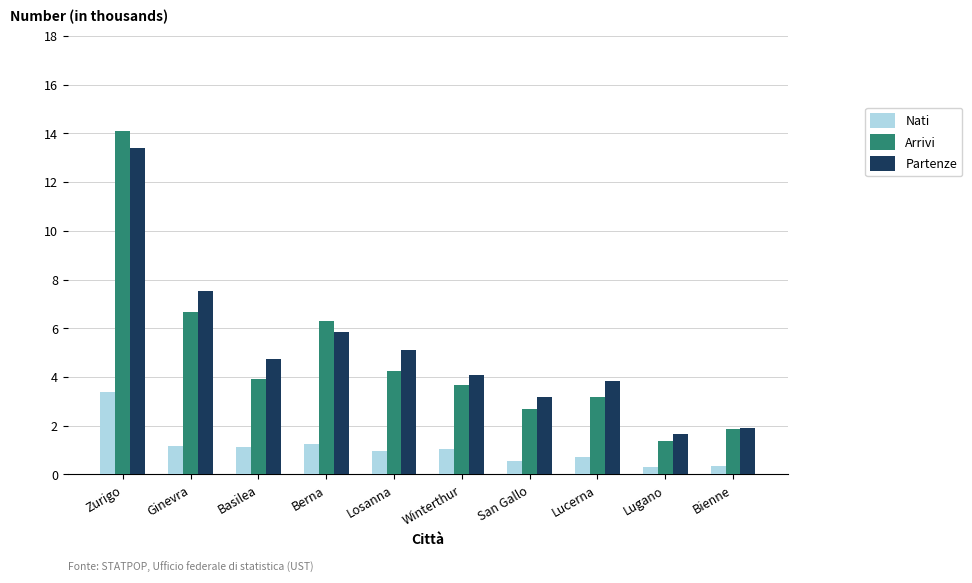

At which category is the sum across all series the highest?

Zurigo